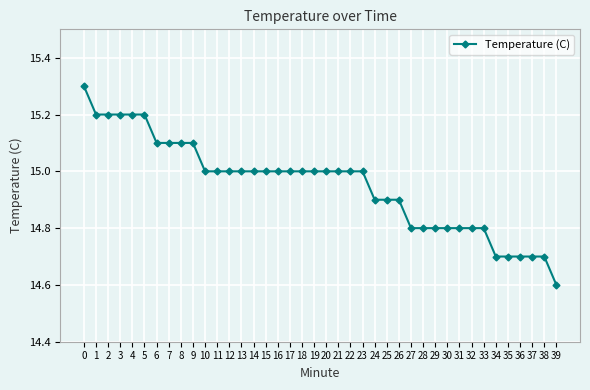

The value at 36 is 14.7. True or false?

True